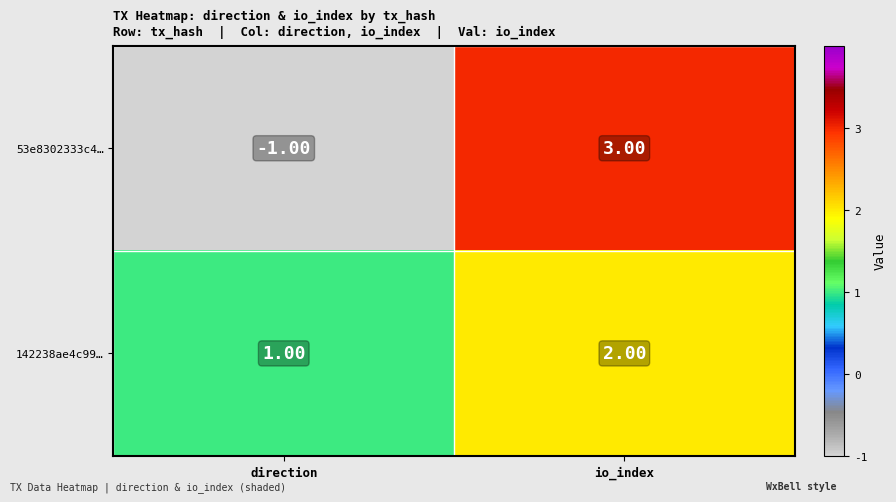

Rank the series by their average value, from highest to lowest.

142238ae4c99…, 53e8302333c4…